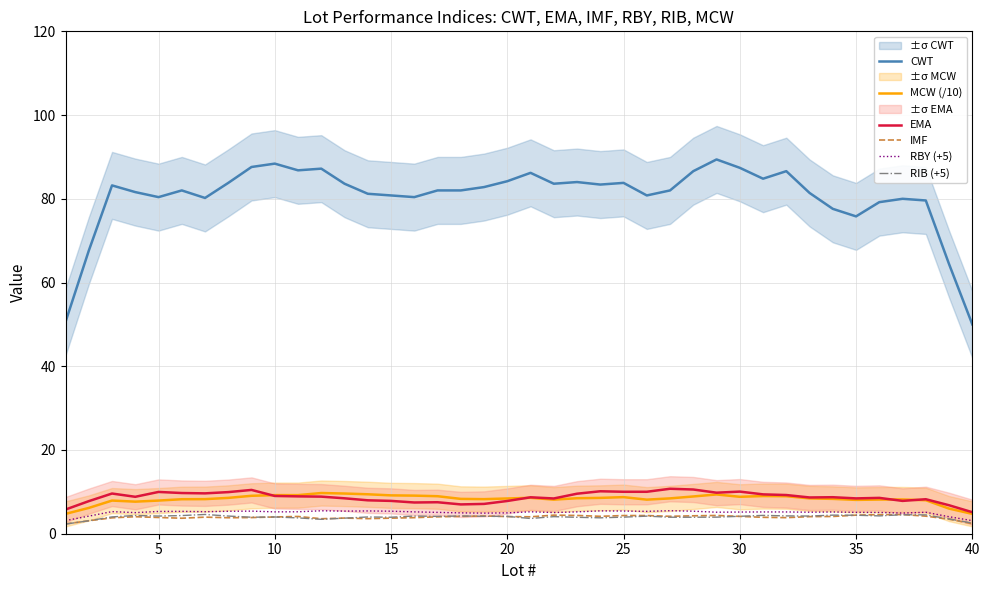

What is the highest value of the MCW (/10) series?

9.7